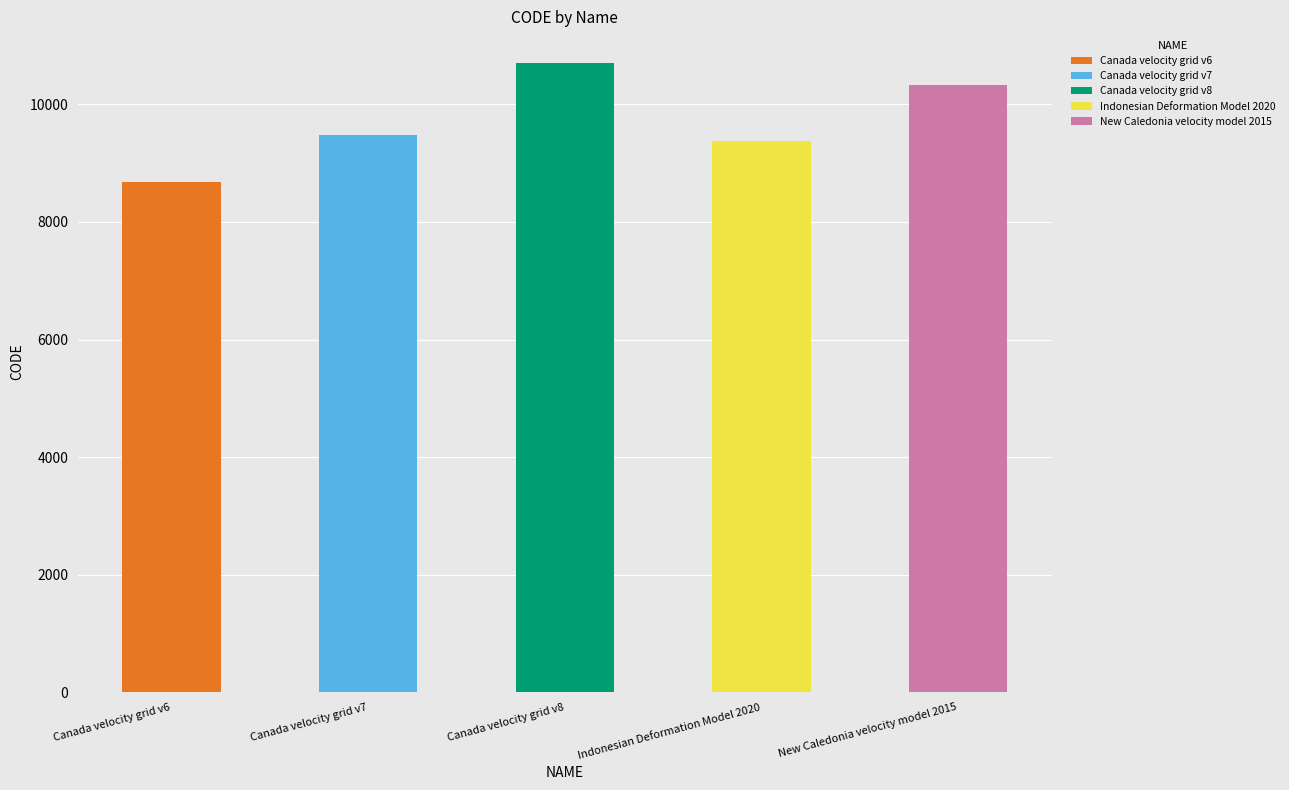

What is the approximate value at Canada velocity grid v8, to the nearest 100?

10700